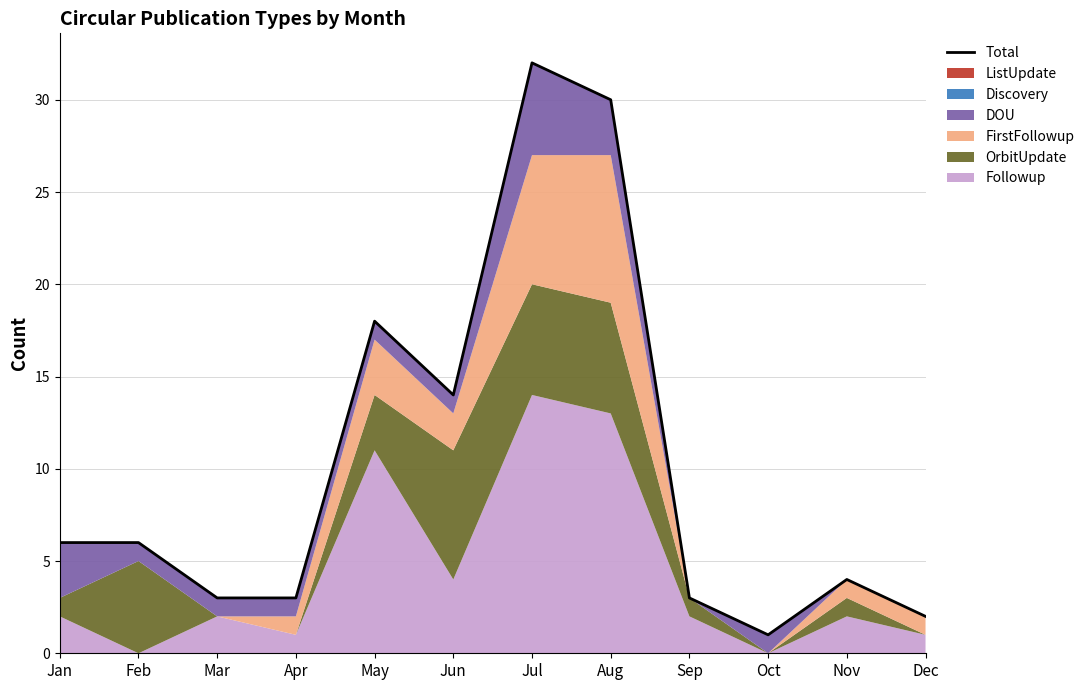

Where is the first local minimum?

Jun